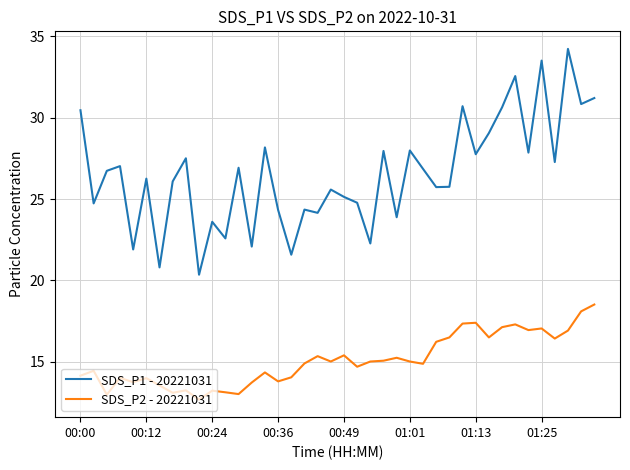

True or false: SDS_P1 - 20221031 and SDS_P2 - 20221031 intersect in this chart.

False